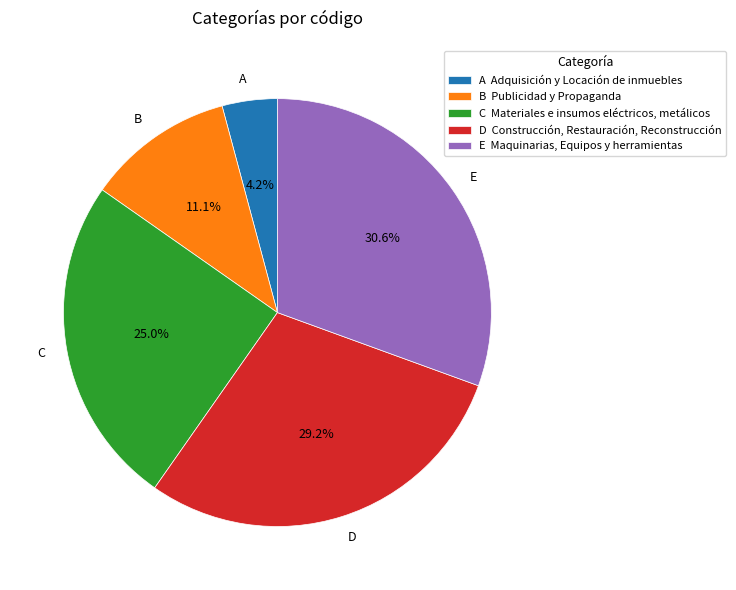

How many slices are in this pie chart?

5